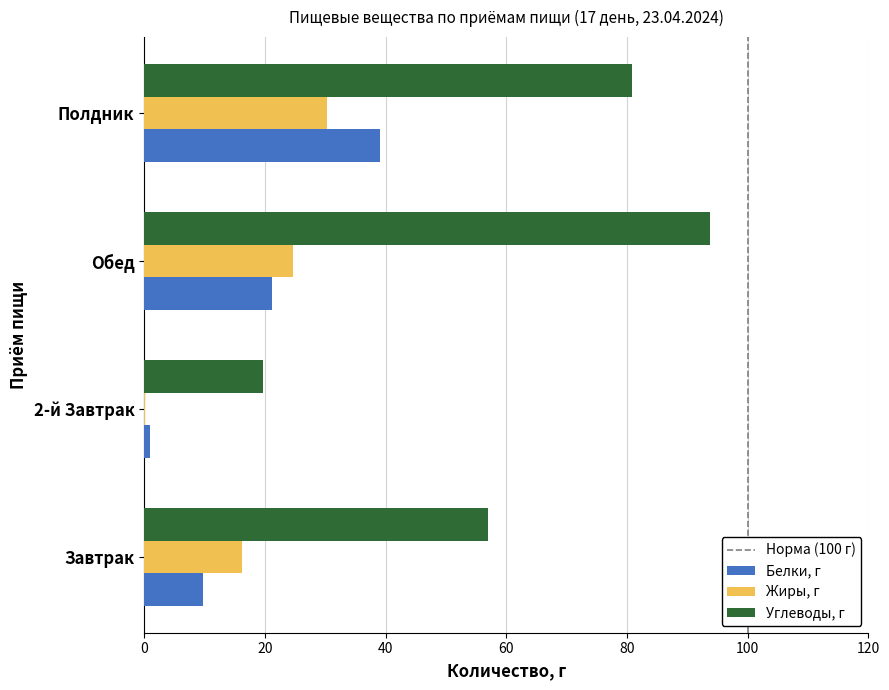

What is the spread (max minus min) of values at Завтрак?

47.2